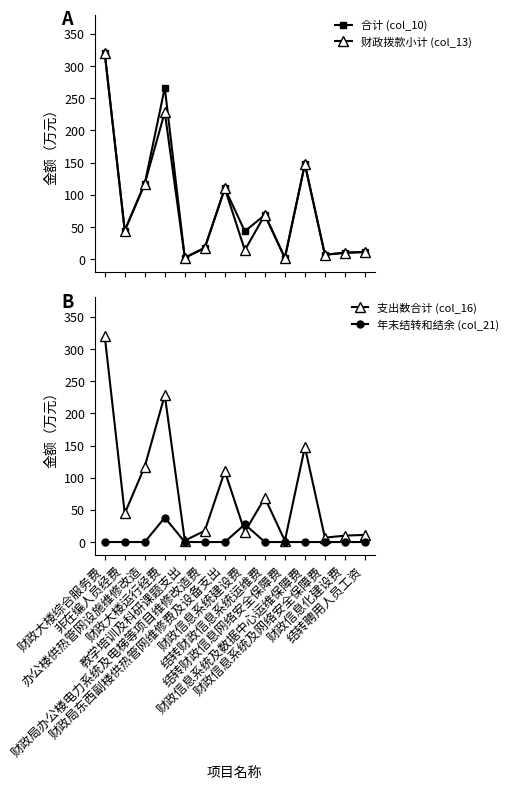

What is the difference between the second highest and second lowest values in the 年末结转和结余 (col_21) series?

27.5